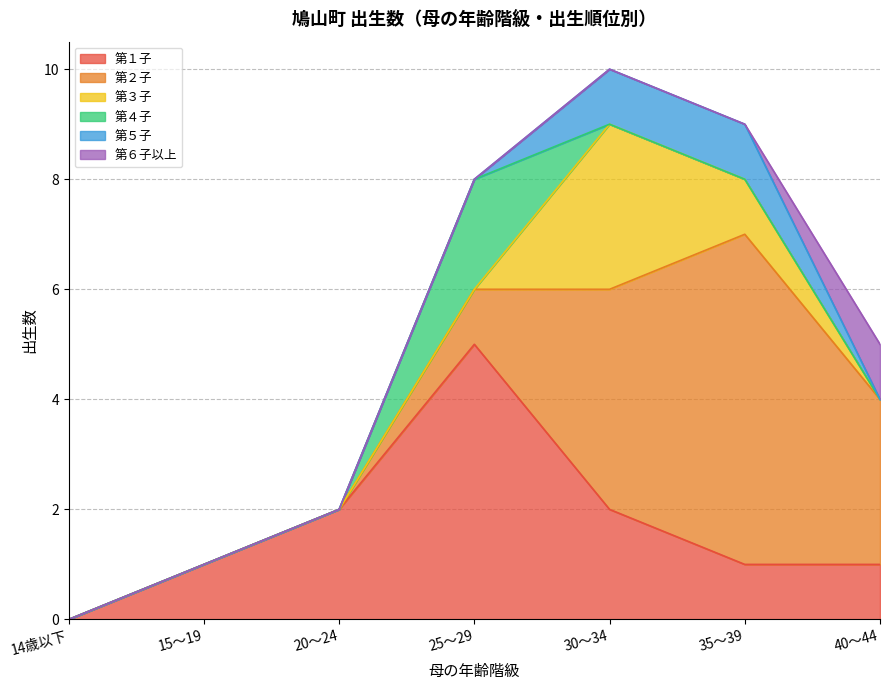

How many values in 第４子 are above zero?

1